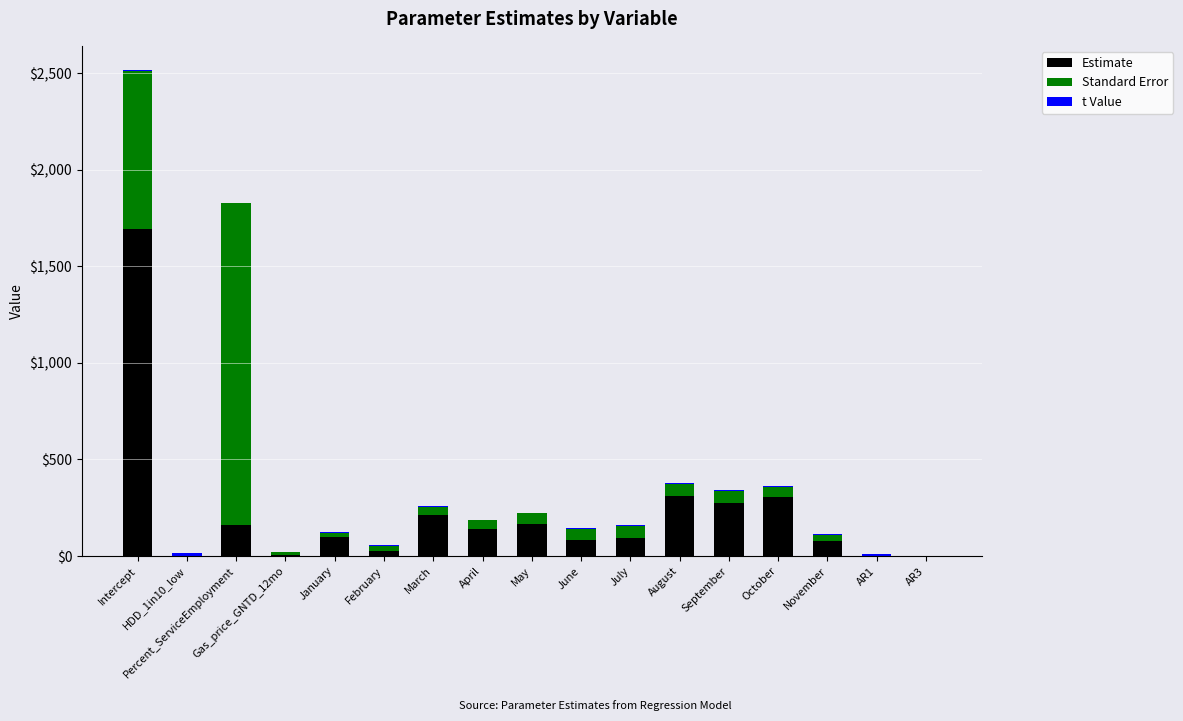

The value of Estimate at June is 80.9. True or false?

True